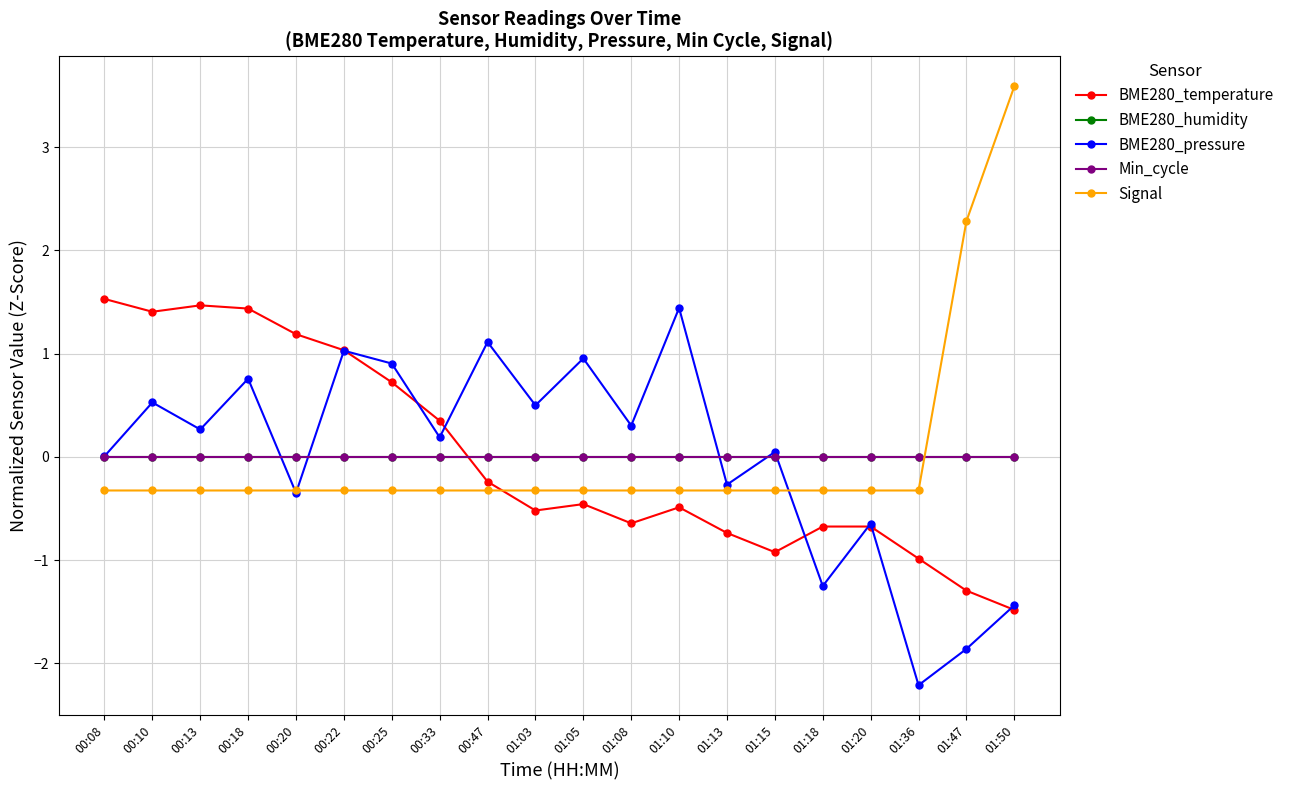

What is the label of the 14th point from the left?

01:13